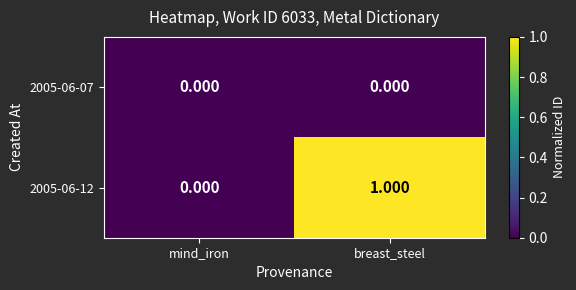

At which category is the sum across all series the highest?

breast_steel